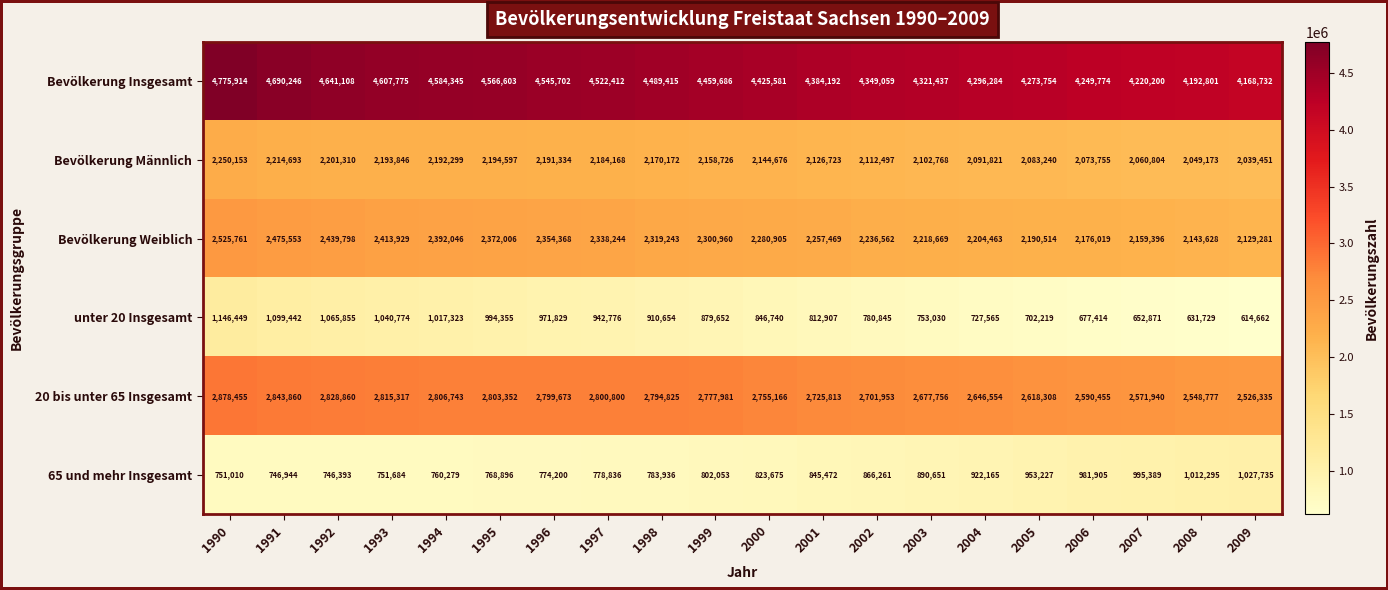

At which category is the sum across all series the highest?

1990